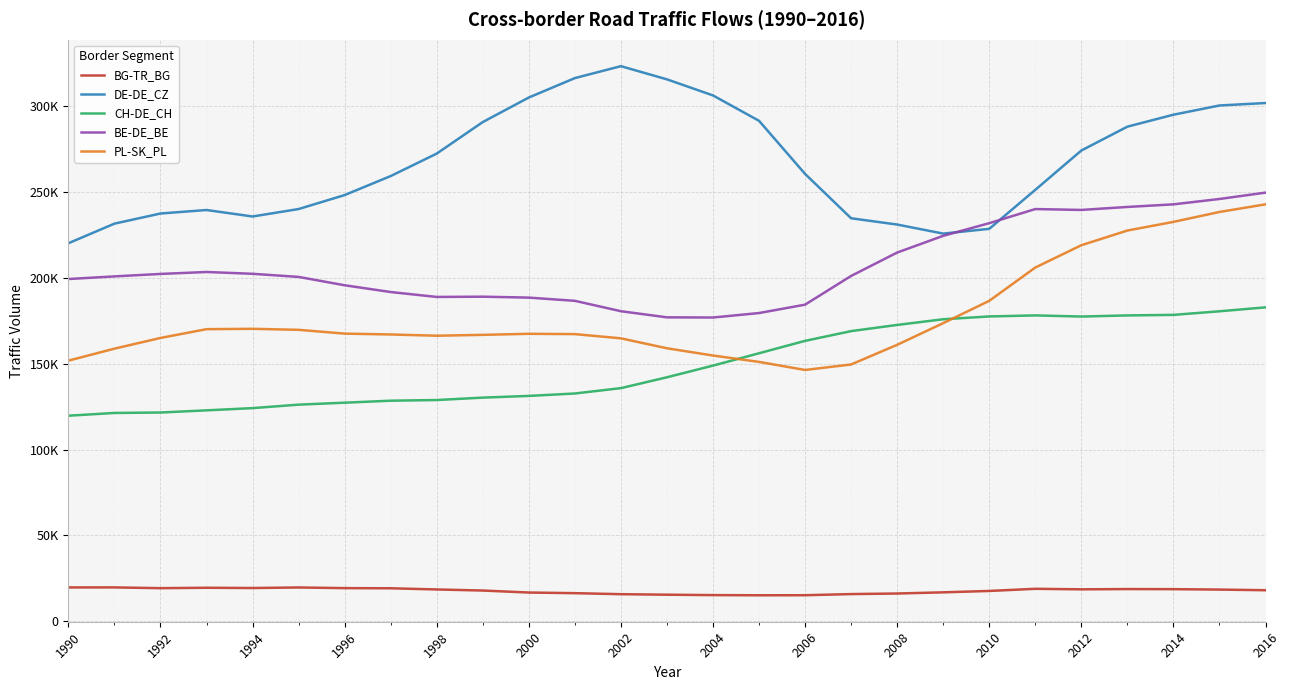

At which category does BG-TR_BG reach its first local peak?

1990